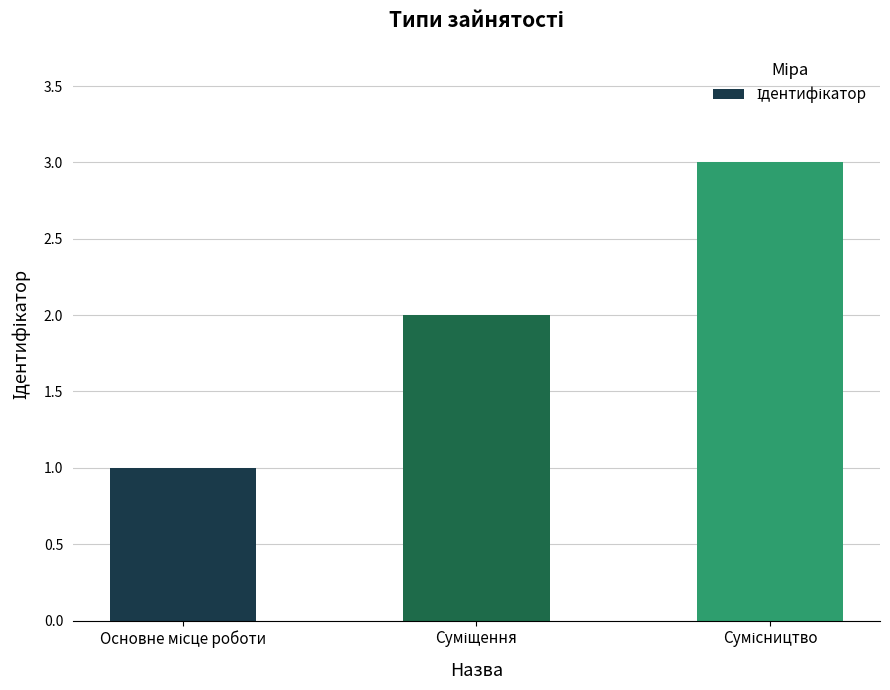

How many categories are shown in the chart?

3